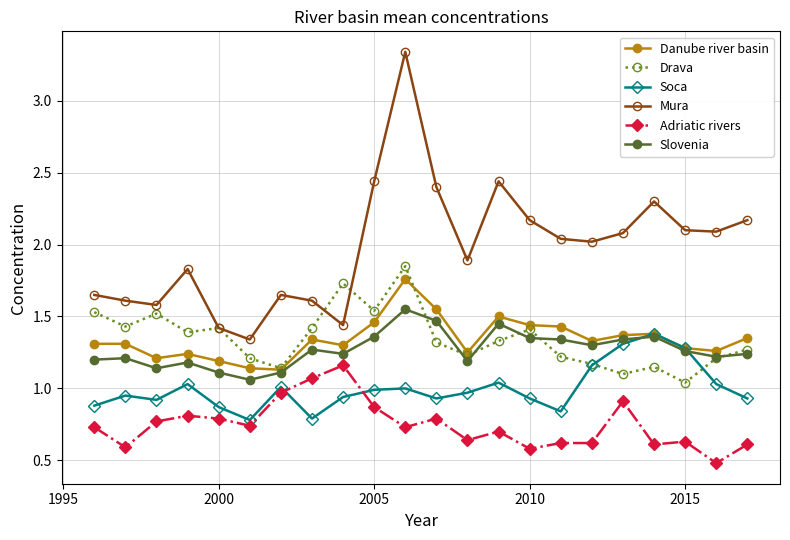

How many lines are shown in the chart?

6